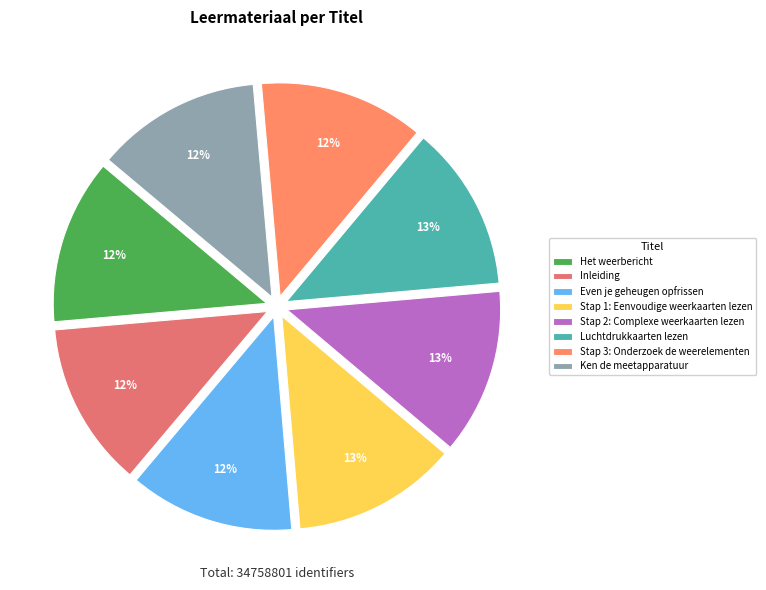

Is there a majority slice in this chart?

No